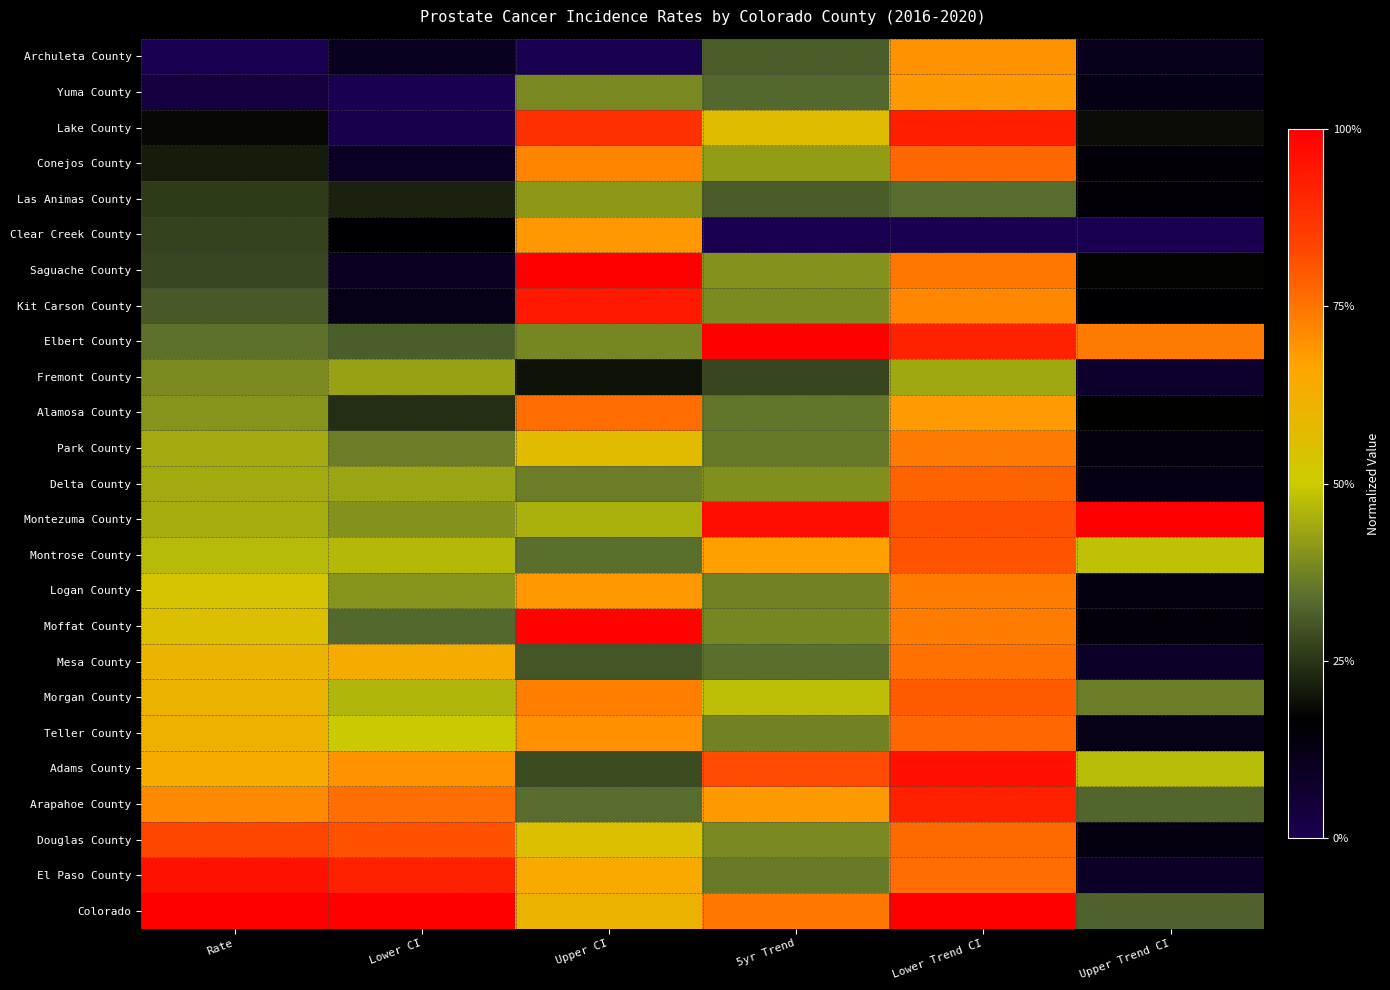

At how many categories does at least one series exceed 0?

6